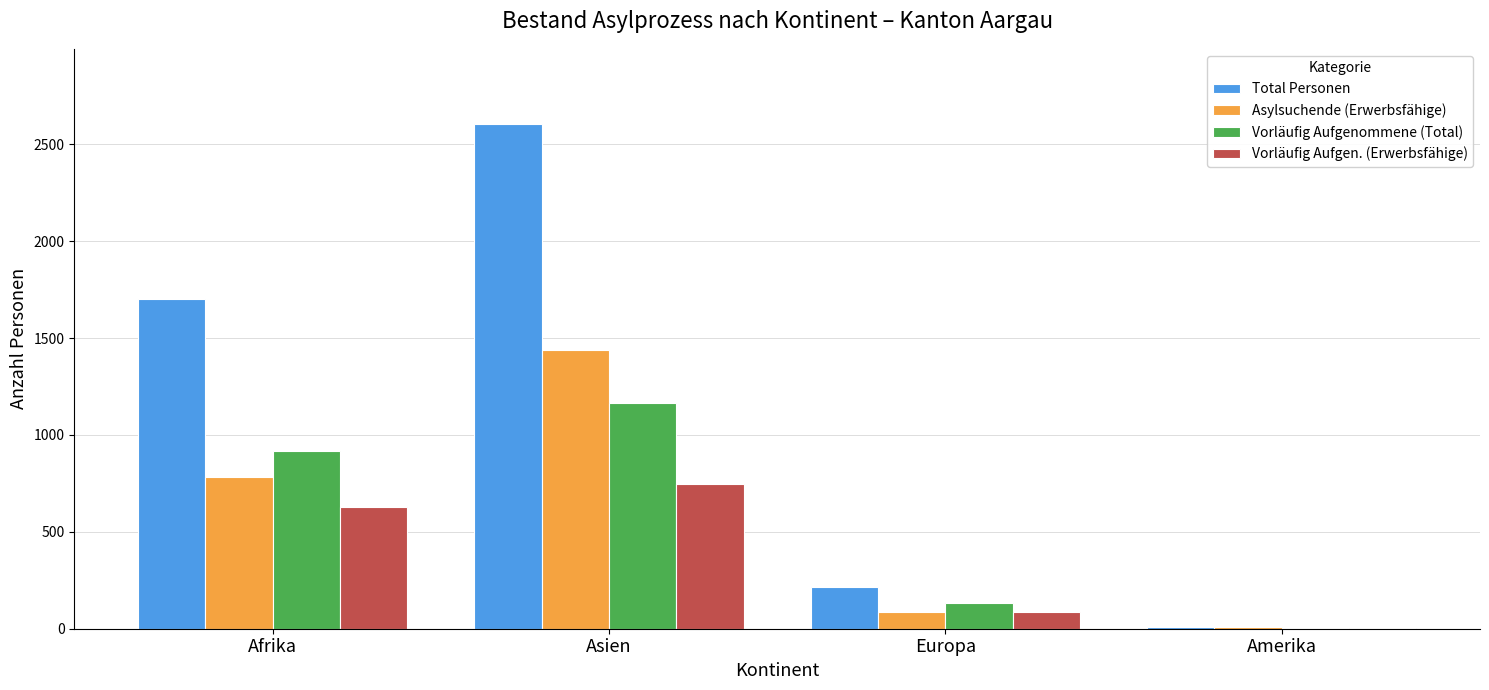

What is the maximum value for Vorläufig Aufgen. (Erwerbsfähige)?

748